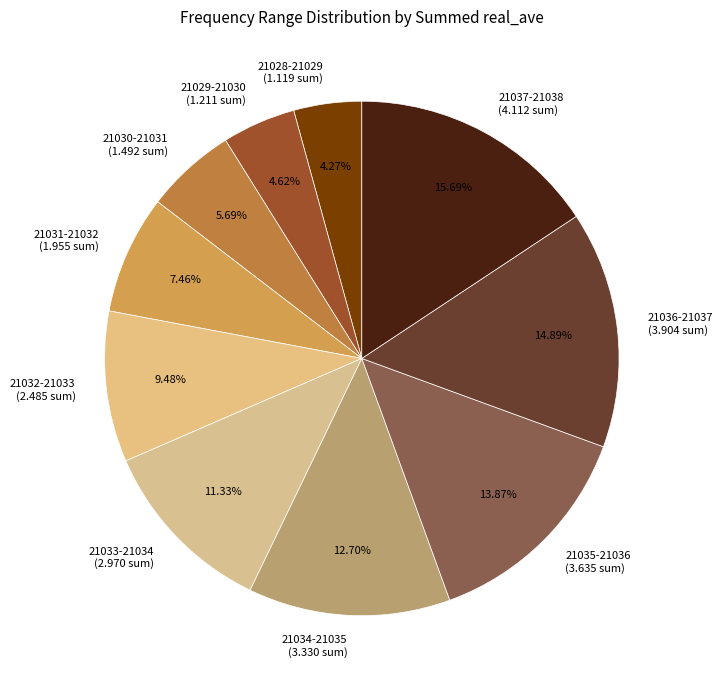

Is the sum of 21034-21035 (3.330 sum) and 21032-21033 (2.485 sum) greater than half?

No